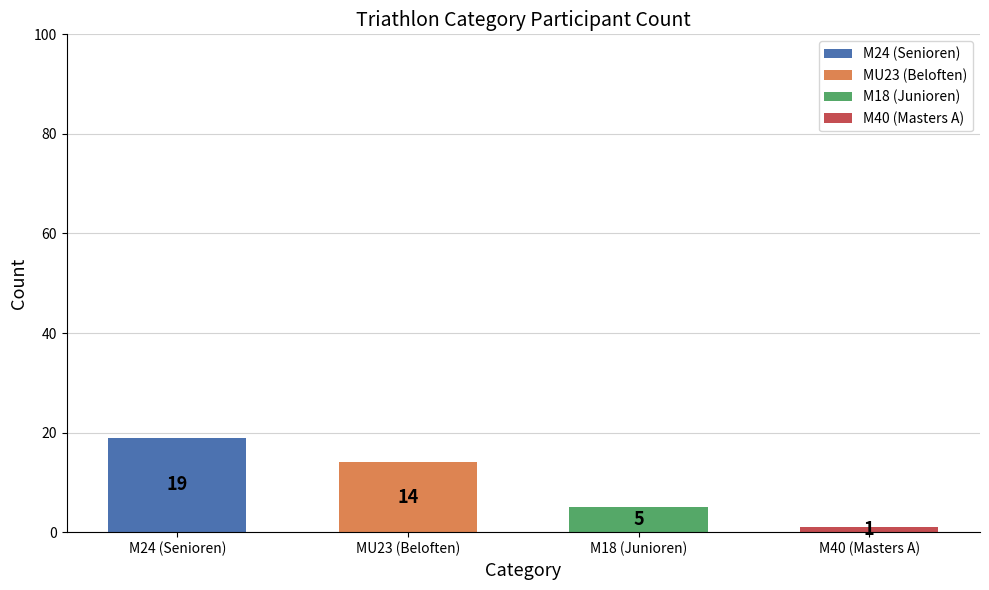

Between M18 (Junioren) and M40 (Masters A), which is larger?

M18 (Junioren)